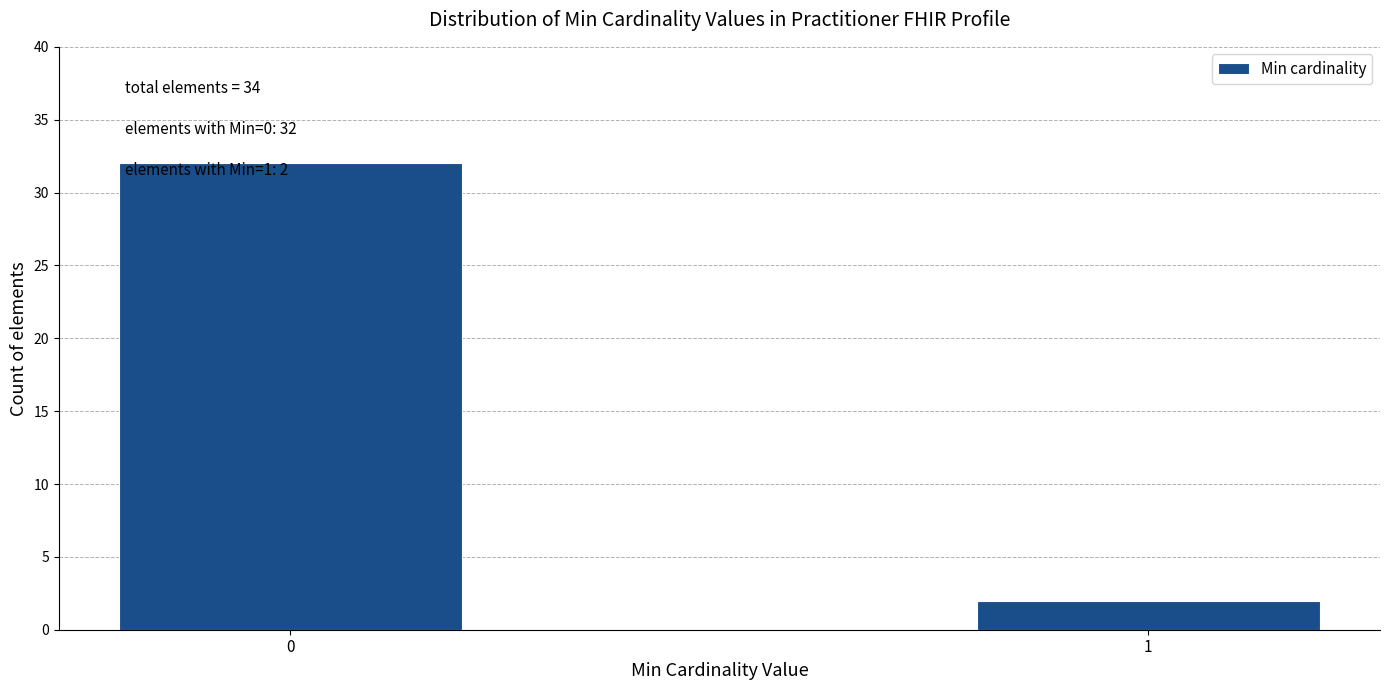

Reading left to right, extract all data points from this chart.

0=32	1=2